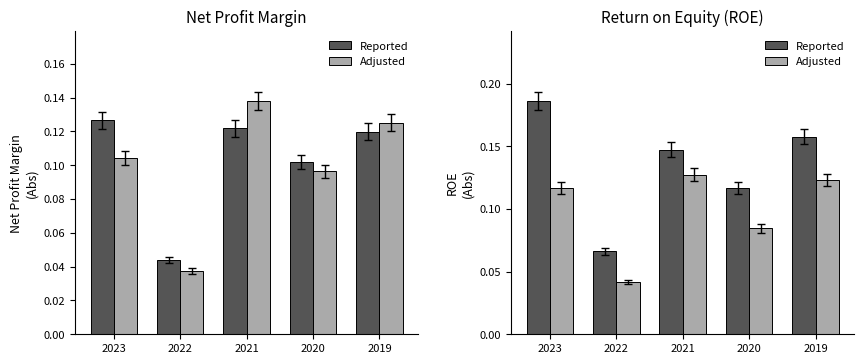

List the labels in order of Adjusted value, smallest first.

2022, 2020, 2023, 2019, 2021